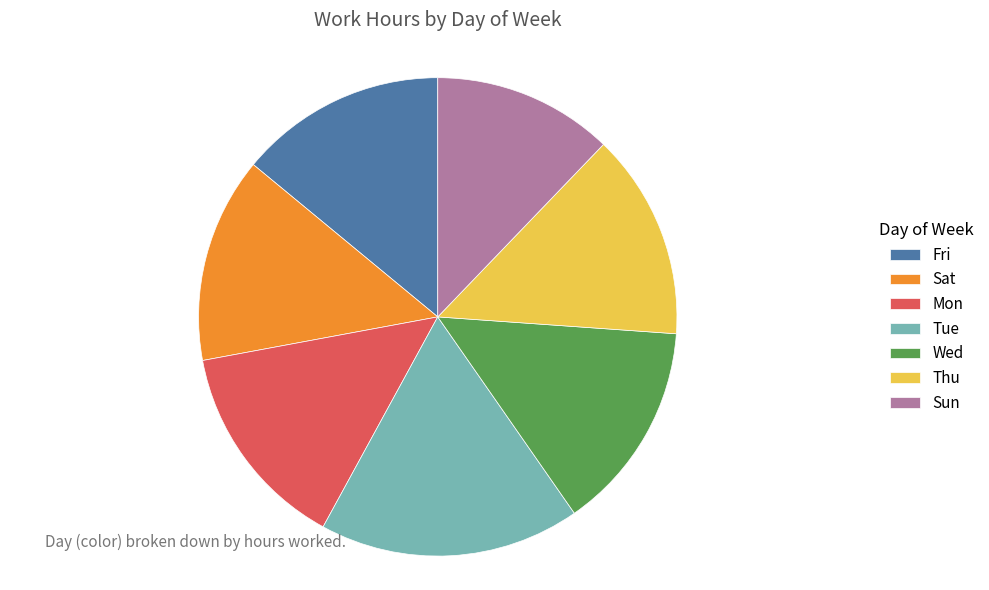

Which category has the smallest portion of the pie?

Sun